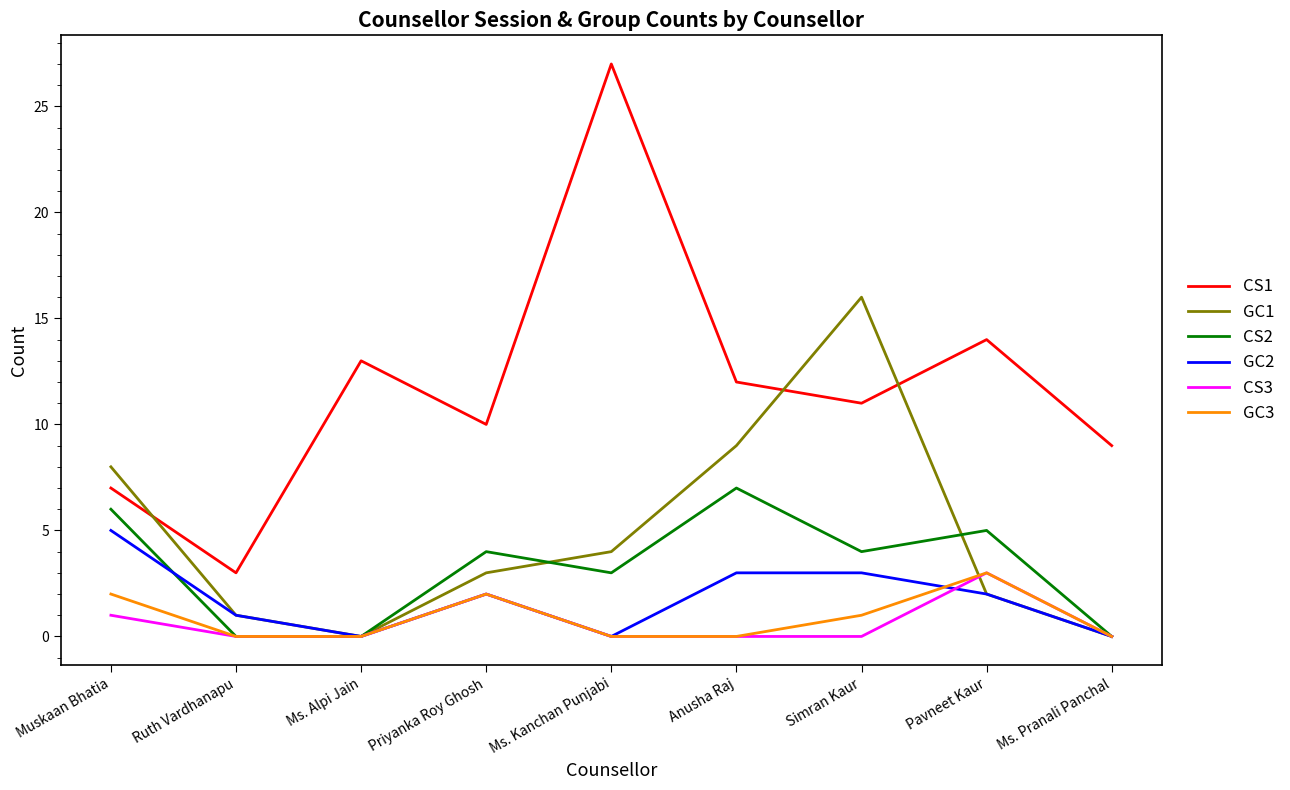

Which category has the highest value in the CS1 series?

Ms. Kanchan Punjabi